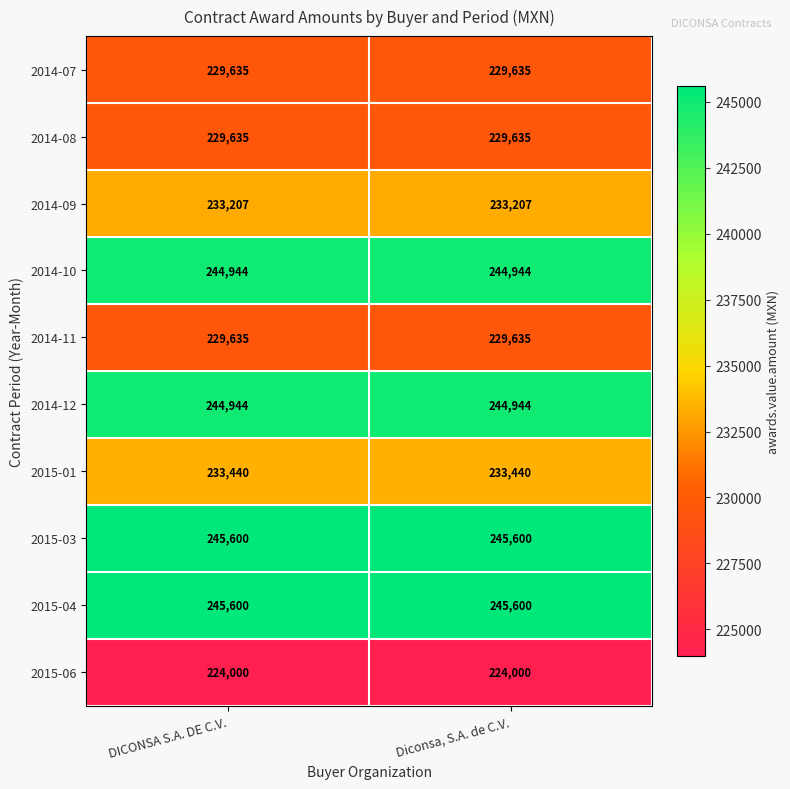

Reading right to left, extract all data points from this chart.

2014-07: 229635	229635
2014-08: 229635	229635
2014-09: 233207	233207
2014-10: 244944	244944
2014-11: 229635	229635
2014-12: 244944	244944
2015-01: 233440	233440
2015-03: 245600	245600
2015-04: 245600	245600
2015-06: 224000	224000